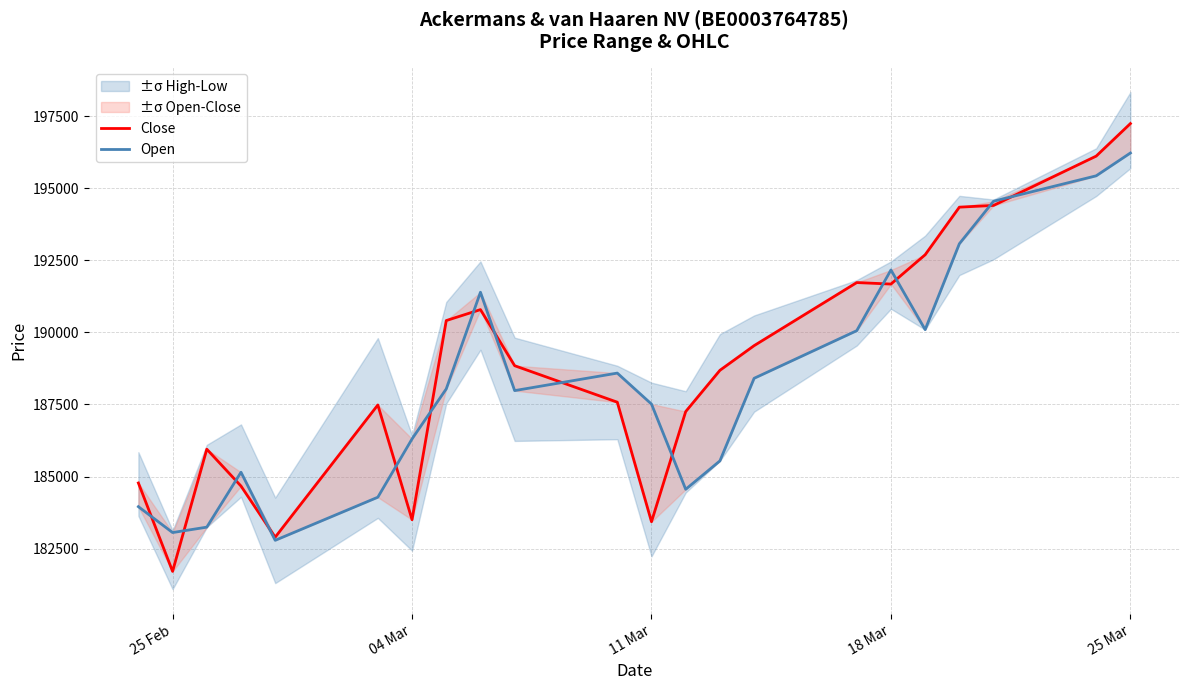

Is the value of Close at 10 greater than the value of Open at 11?

Yes